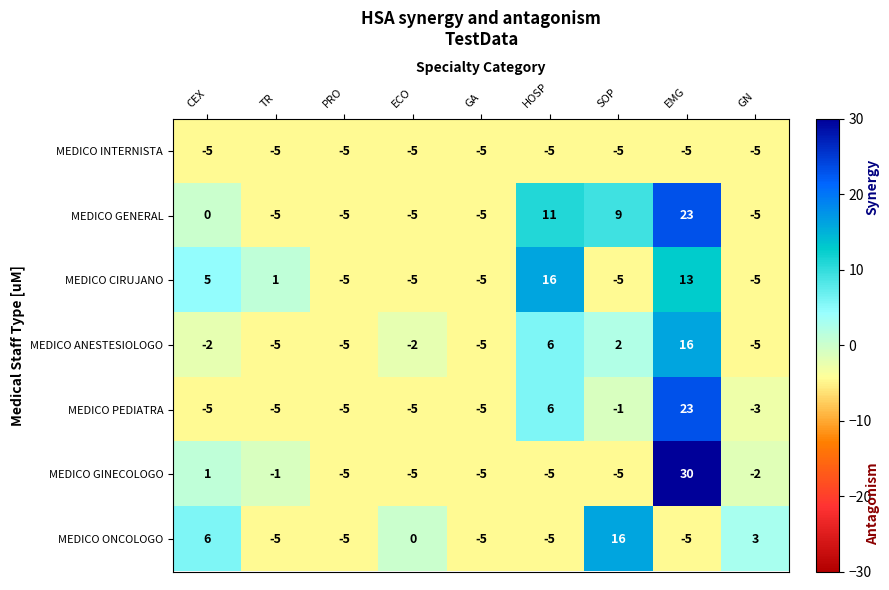

What is the smallest value displayed?

-5